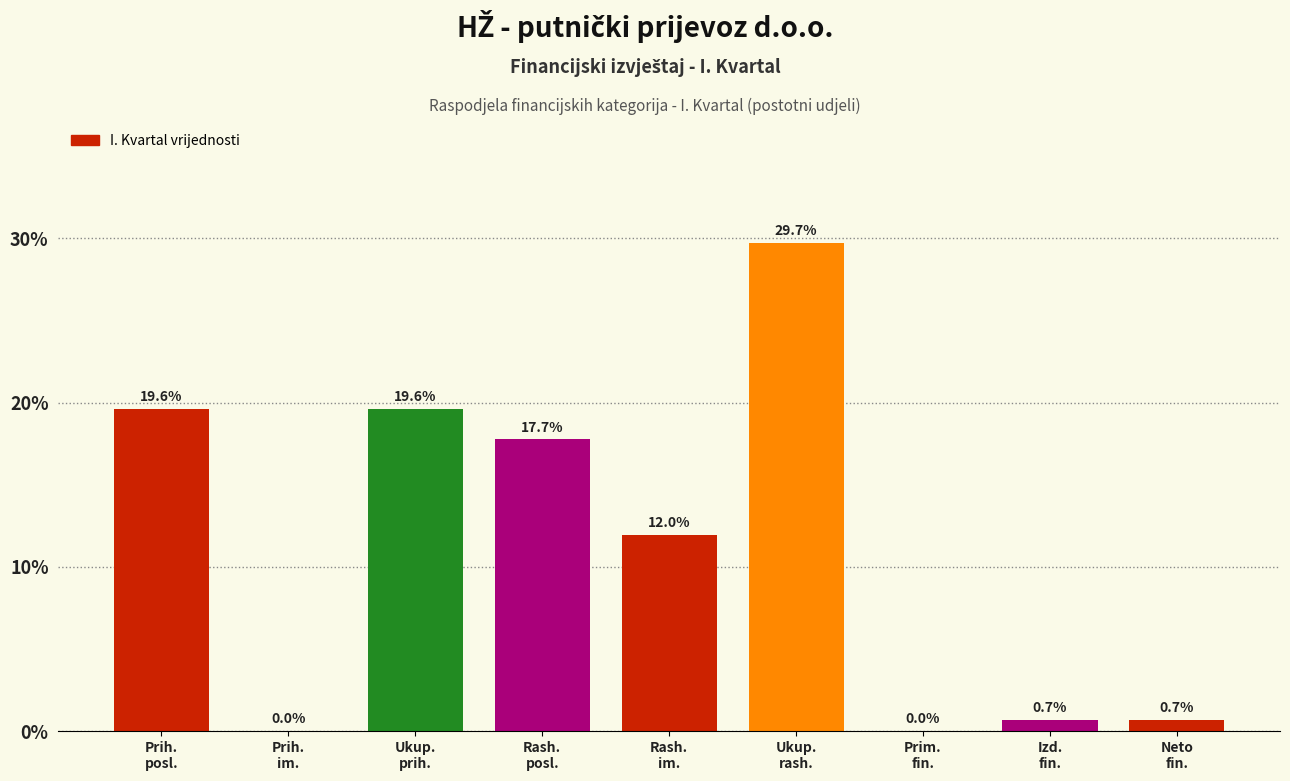

What is the greatest value displayed?

29.7